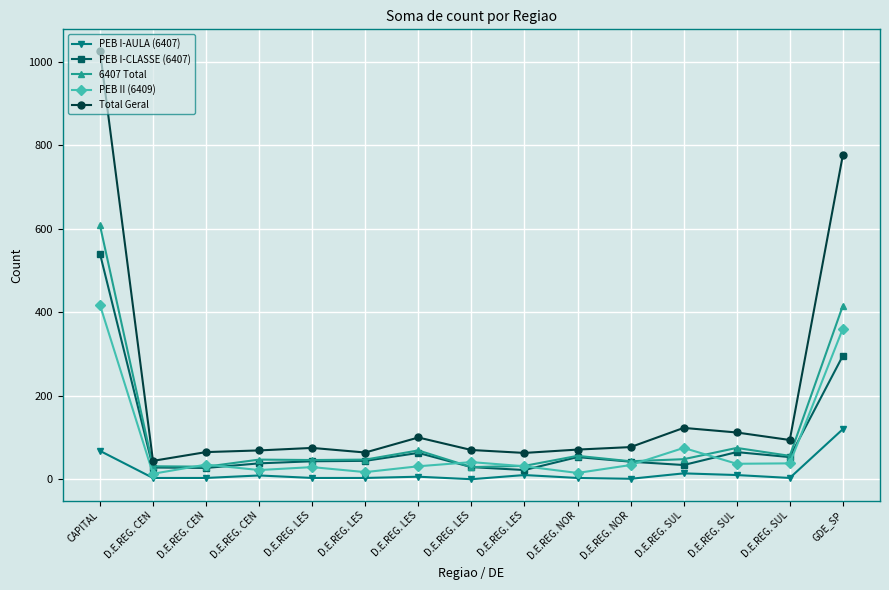

What is the difference between the maximum and minimum values in the PEB II (6409) series?

405